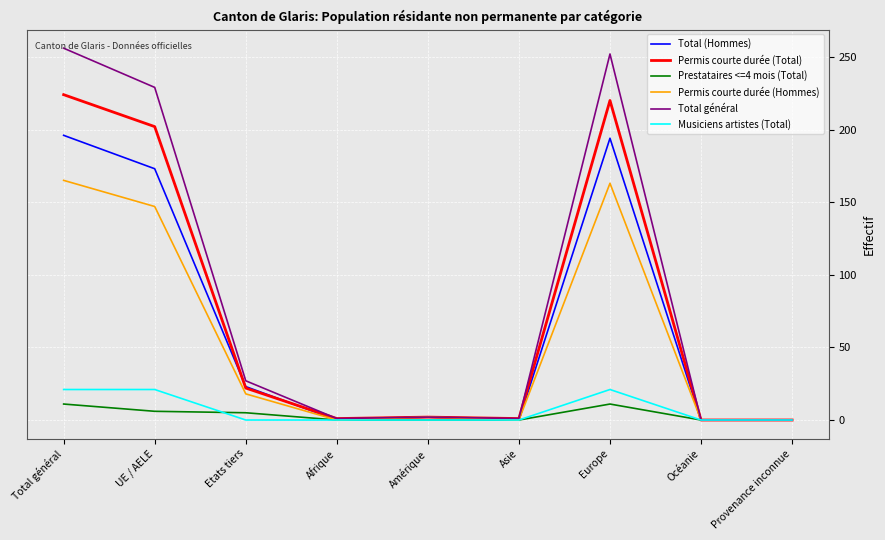

What is the total value across all series at Total général?

873